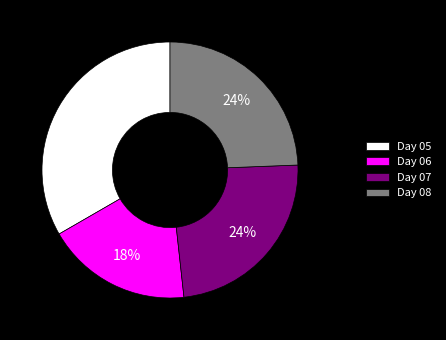

Which category has the smallest portion of the pie?

Day 06